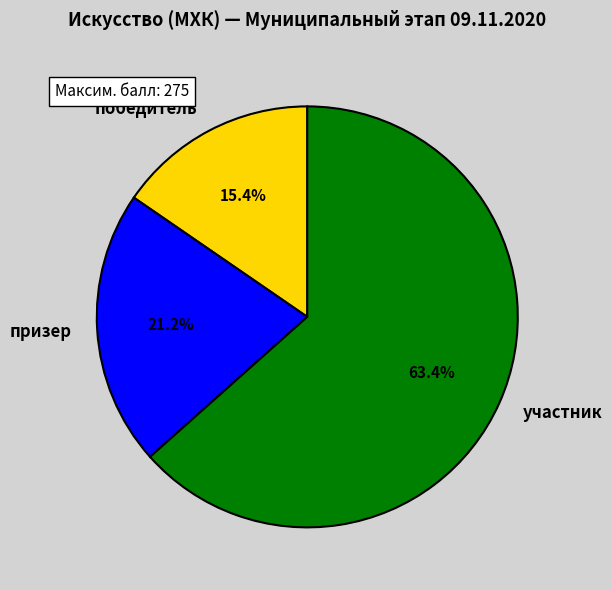

Combined, do участник and победитель account for over 50%?

Yes